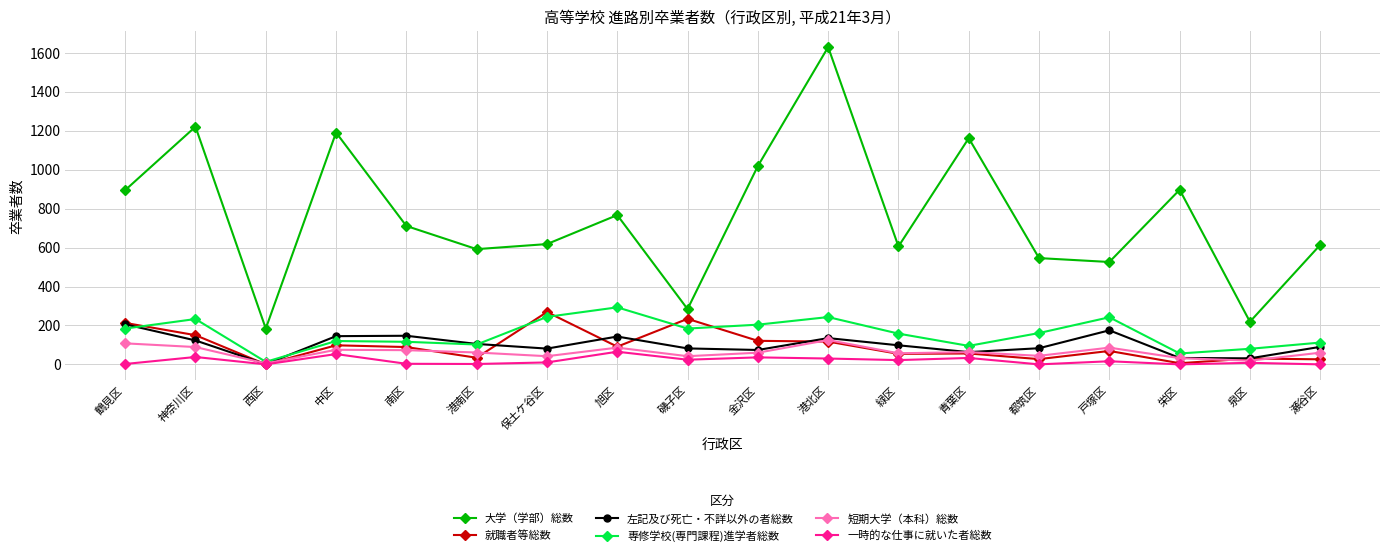

Which series has the largest total across all categories?

大学（学部）総数